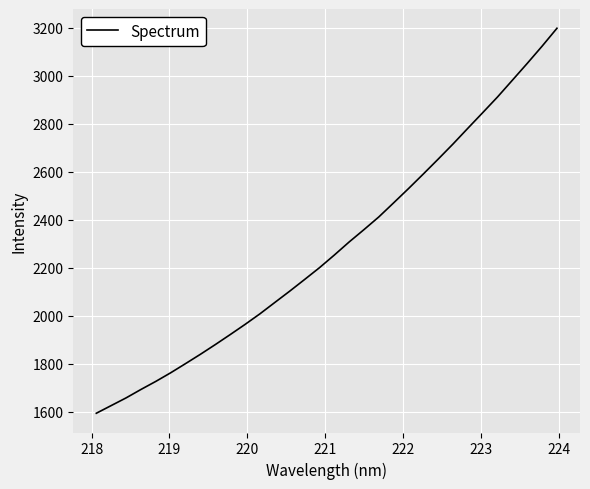

What is the greatest value displayed?

3197.5